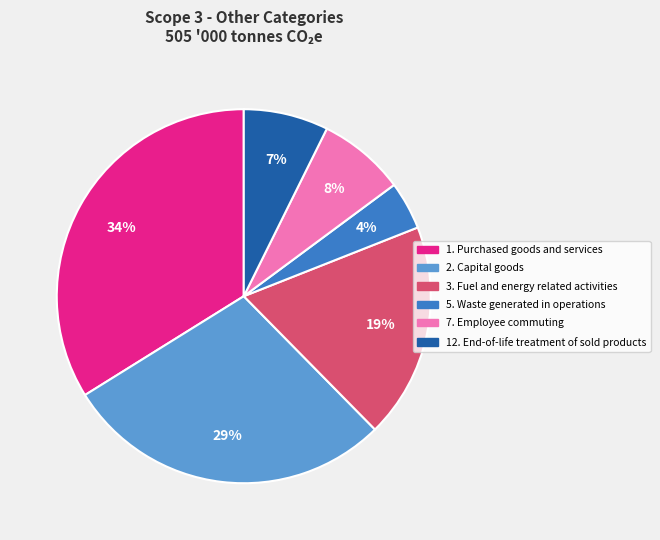

Is it true that 5. Waste generated in operations is 4% of the pie?

True